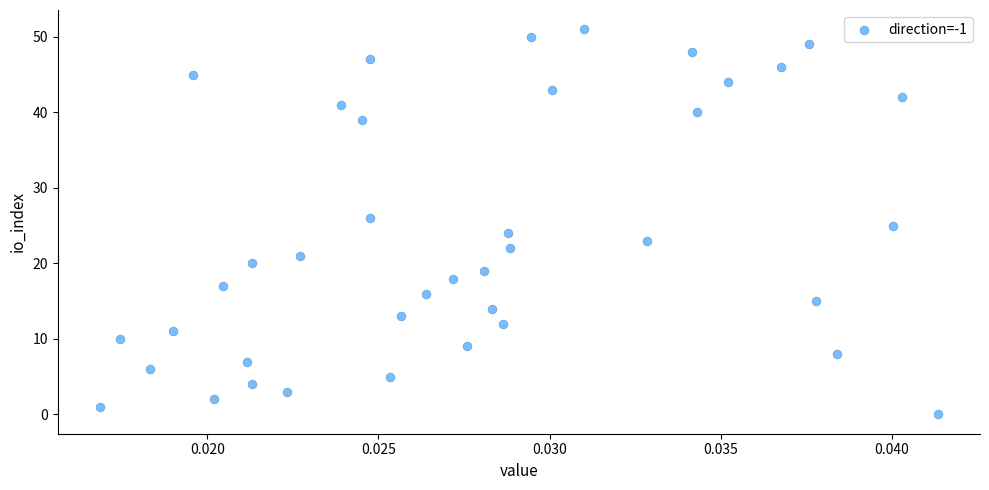

What is the range of Y values (max minus min)?

51